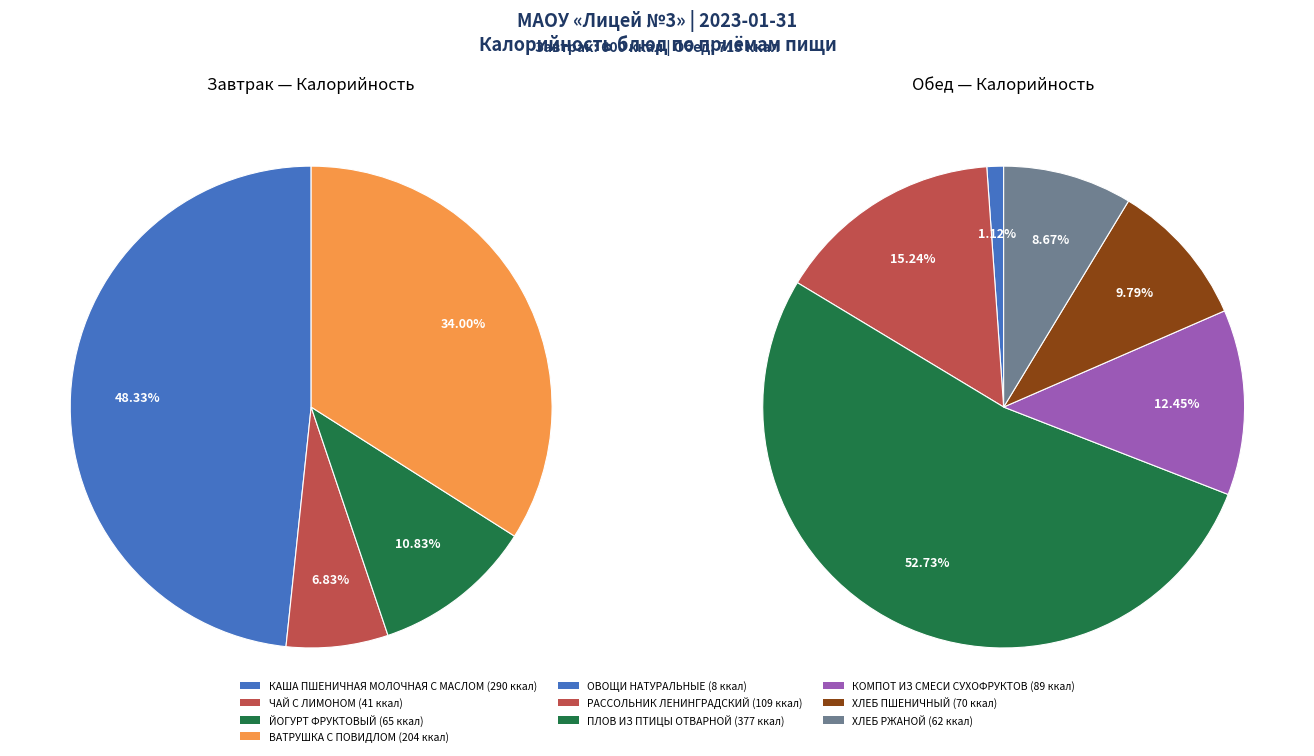

Rank the categories by value from highest to lowest.

ПЛОВ ИЗ ПТИЦЫ ОТВАРНОЙ, КАША ПШЕНИЧНАЯ МОЛОЧНАЯ С МАСЛОМ, ВАТРУШКА С ПОВИДЛОМ, РАССОЛЬНИК ЛЕНИНГРАДСКИЙ СО СМЕТАНОЙ, КОМПОТ ИЗ СМЕСИ СУХОФРУКТОВ, ХЛЕБ ПШЕНИЧНЫЙ, ЙОГУРТ ФРУКТОВЫЙ, ХЛЕБ РЖАНОЙ, ЧАЙ С ЛИМОНОМ, ОВОЩИ НАТУРАЛЬНЫЕ (ОГУРЕЦ СВЕЖИЙ)